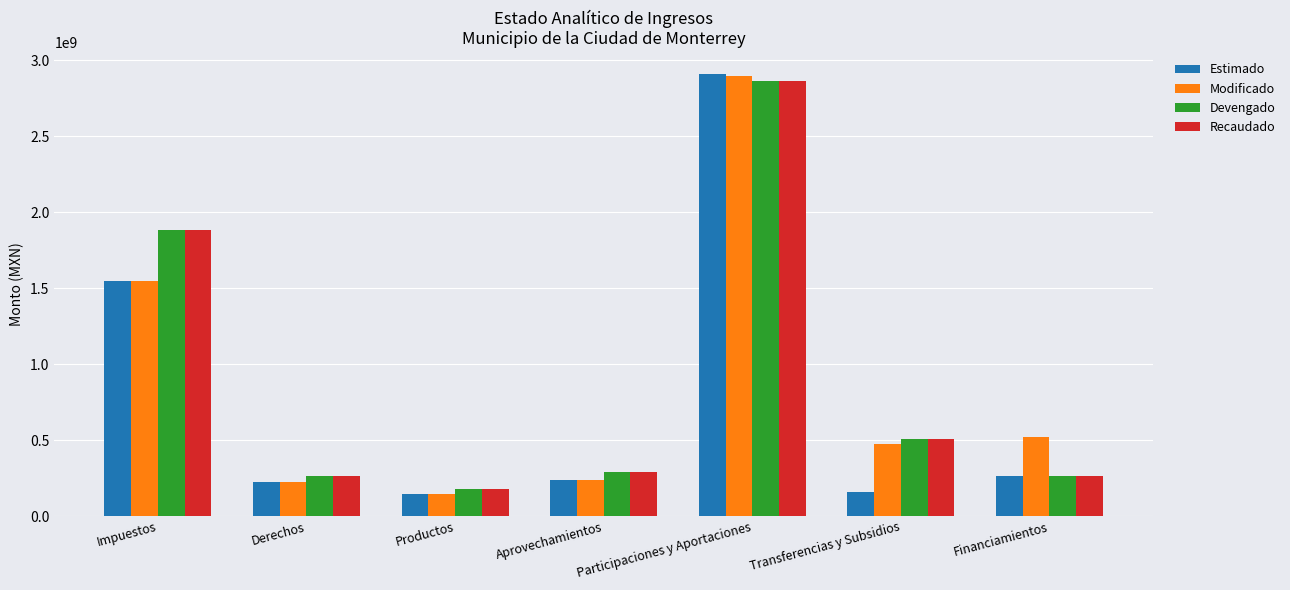

At which label does Modificado first exceed 476291067?

Impuestos